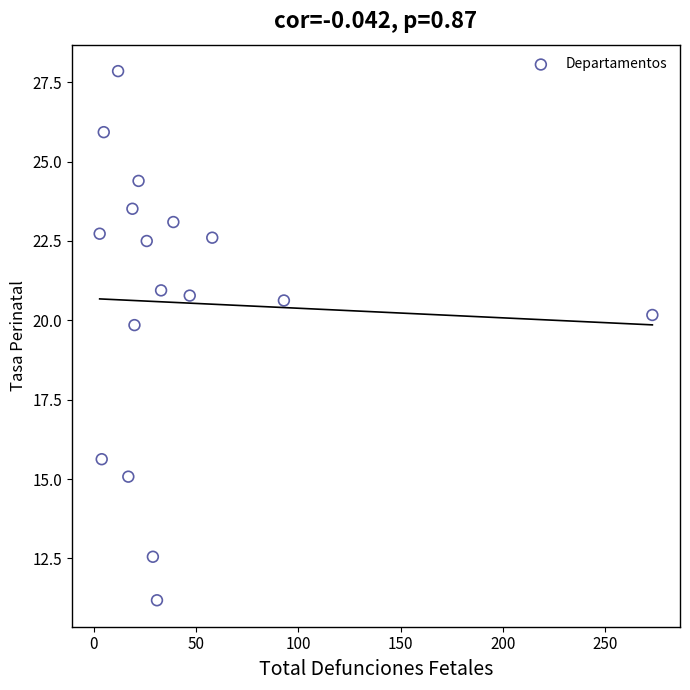

What Y value in the scatter plot is closest to 19?

19.8